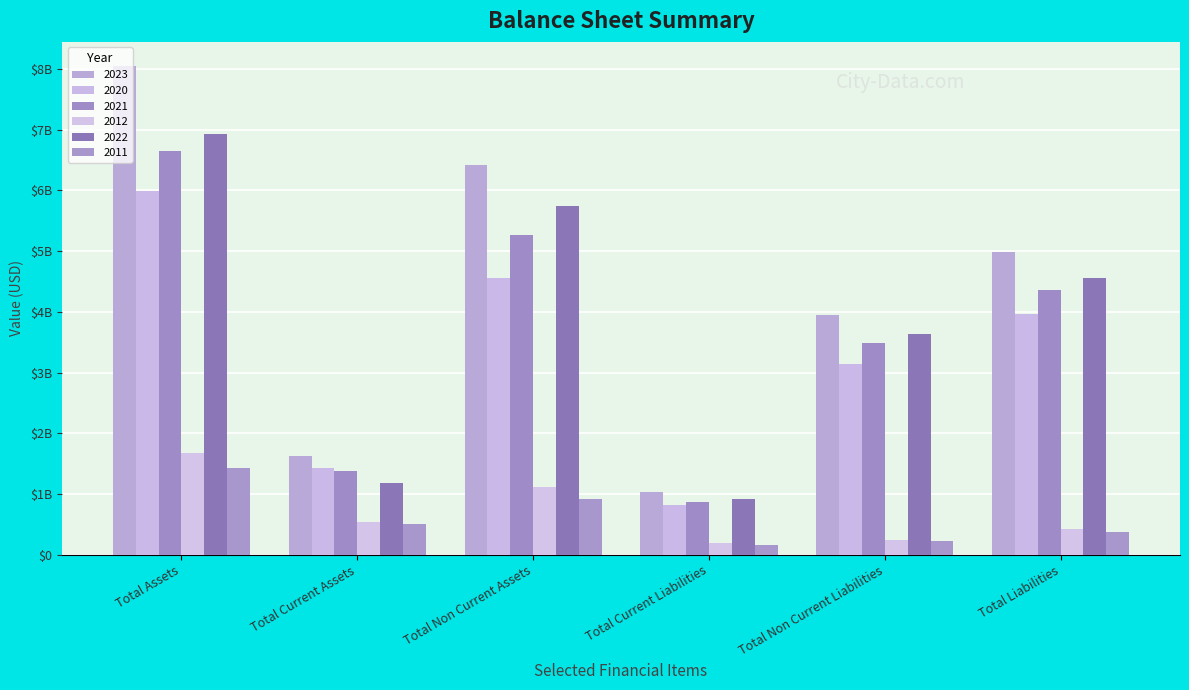

Which series has the largest range (max minus min)?

2023